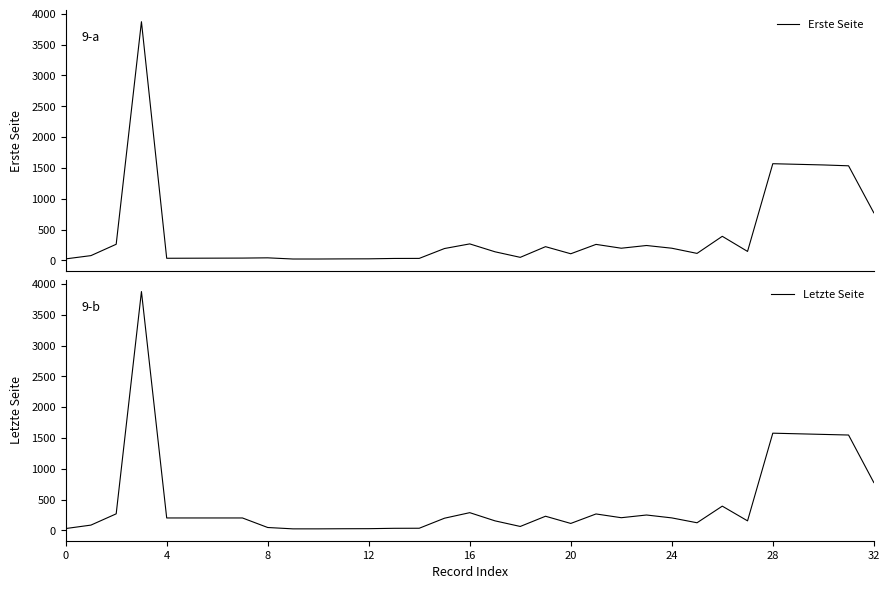

At how many categories does at least one series exceed 656?

6